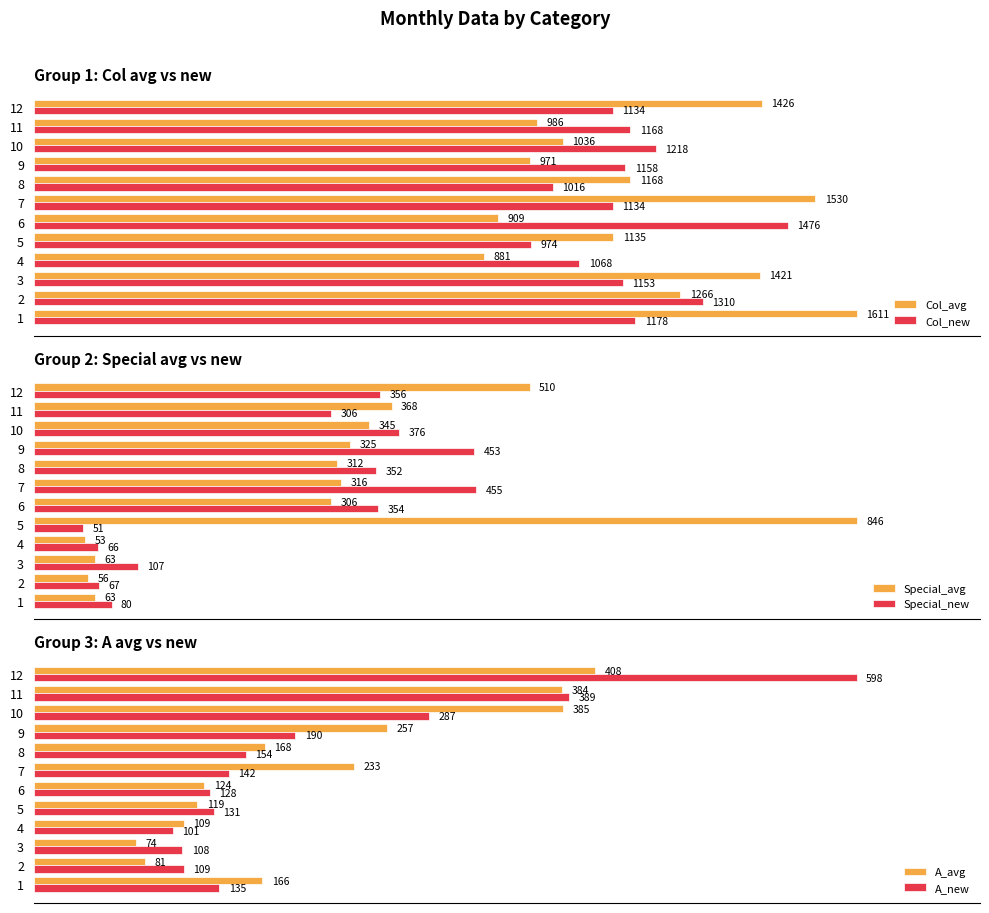

What is the lowest value of the Col_avg series?

881